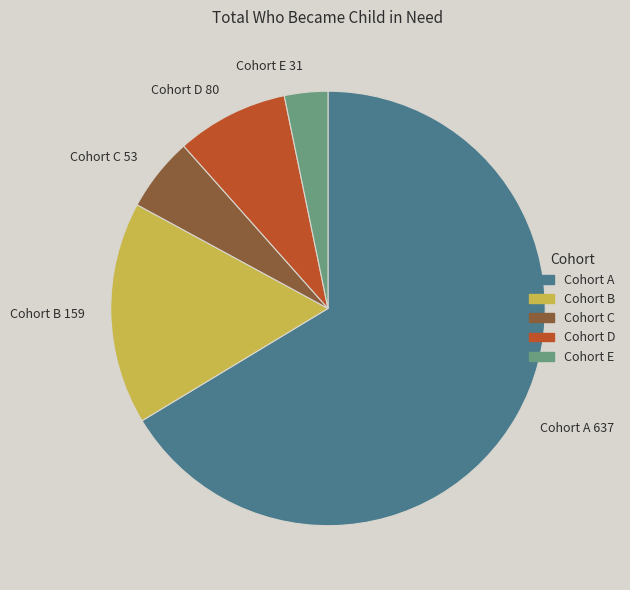

How many segments does this pie chart have?

5